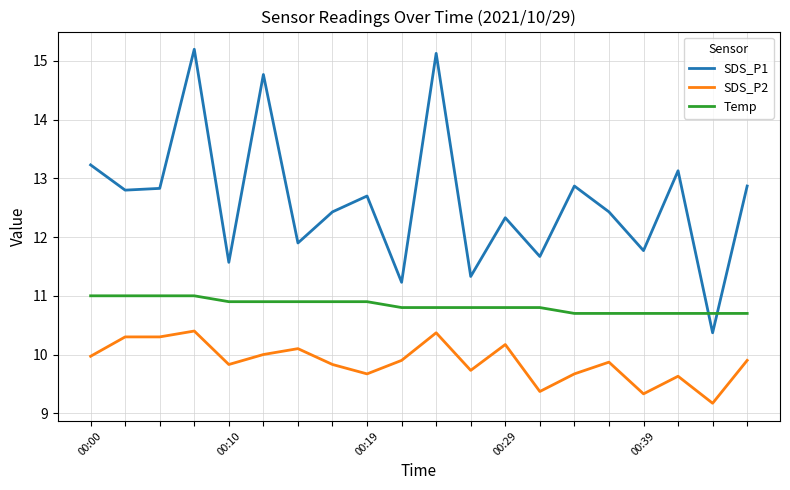

True or false: Temp and SDS_P2 intersect in this chart.

False